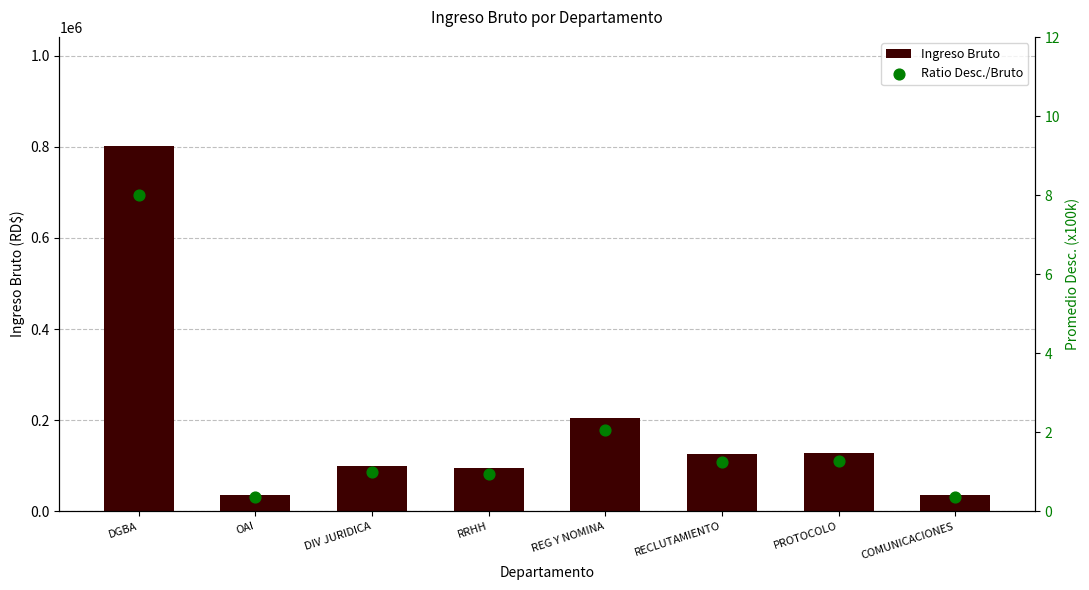

Which series has the largest Y range (max minus min)?

Ingreso Bruto